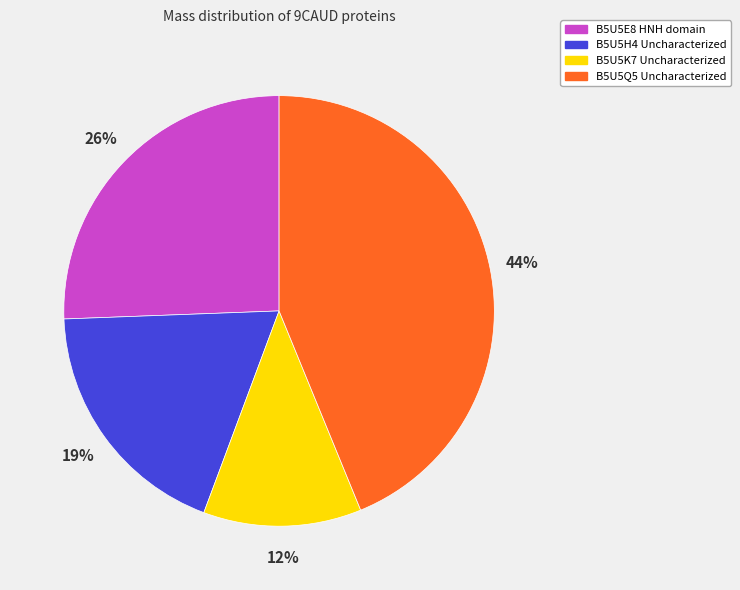

What percentage is the B5U5K7 Uncharacterized slice, to the nearest percent?

12%